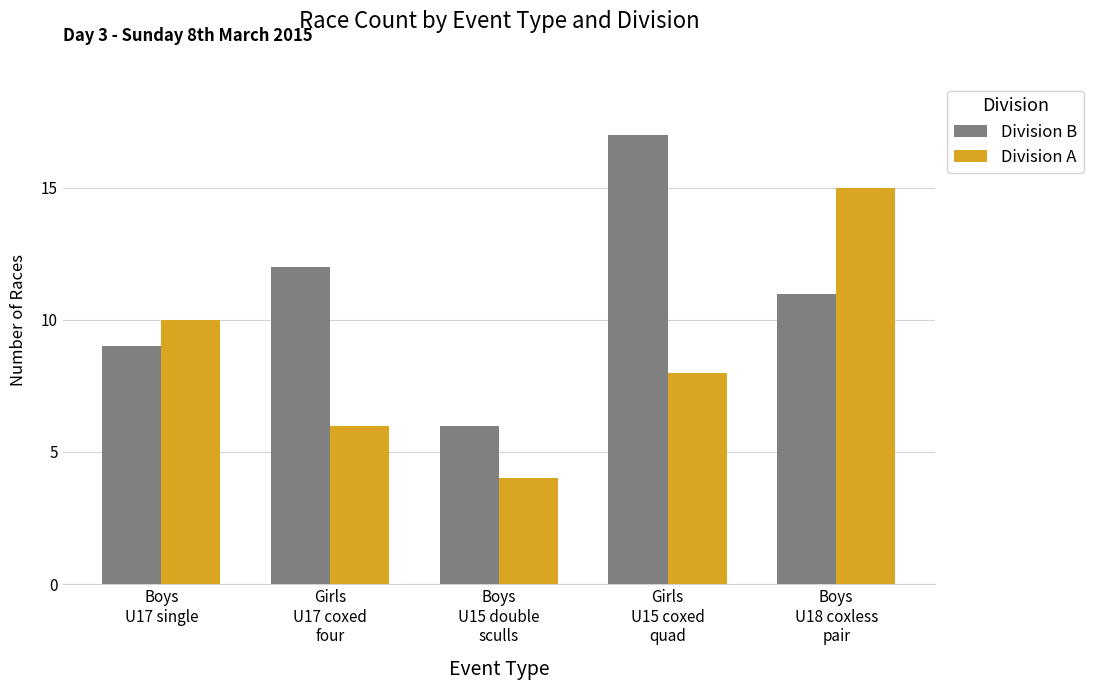

What is the value of the Division B bar at the 4th from the left?

17